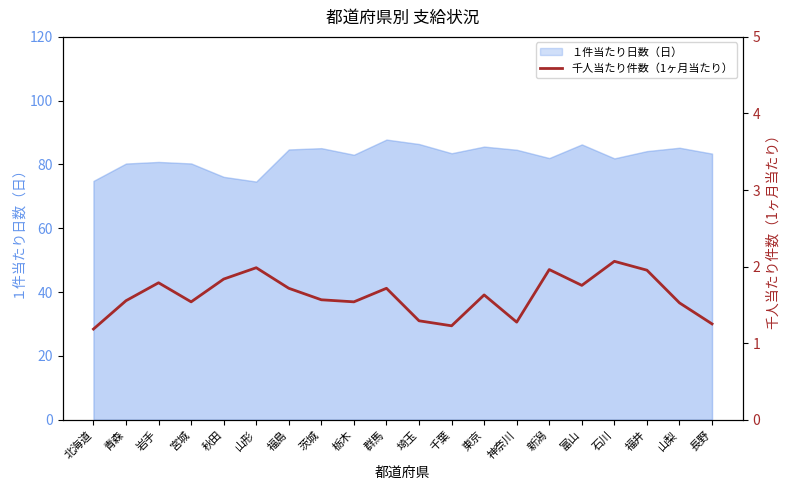

The chart shows a value of 1.2 at 千葉. True or false?

True